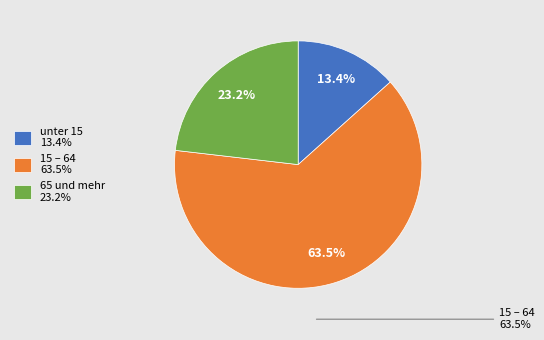

What percentage is the 65 und mehr slice, to the nearest percent?

23%